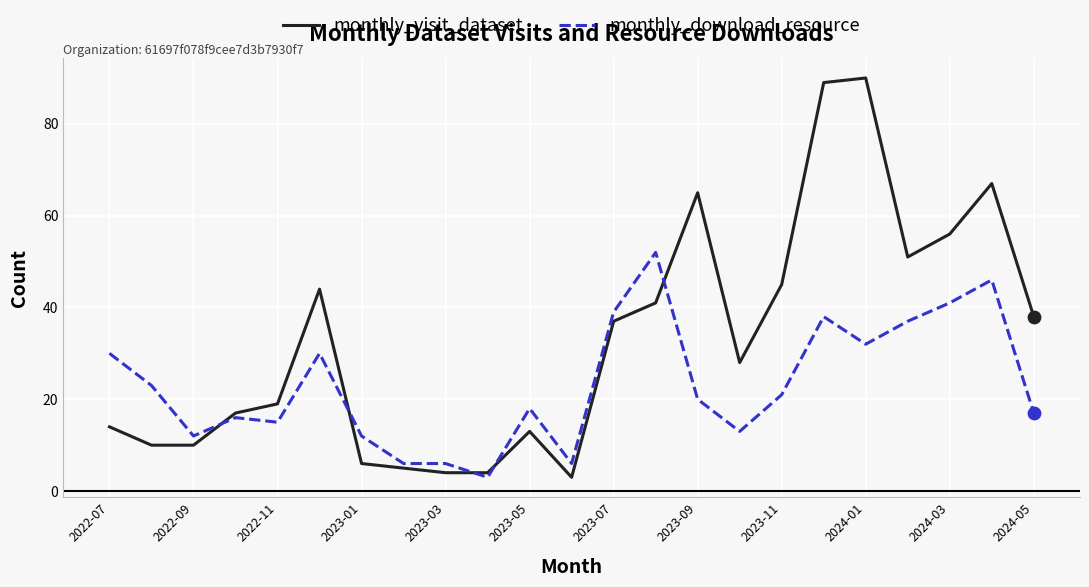

Which series has the largest range (max minus min)?

monthly_visit_dataset